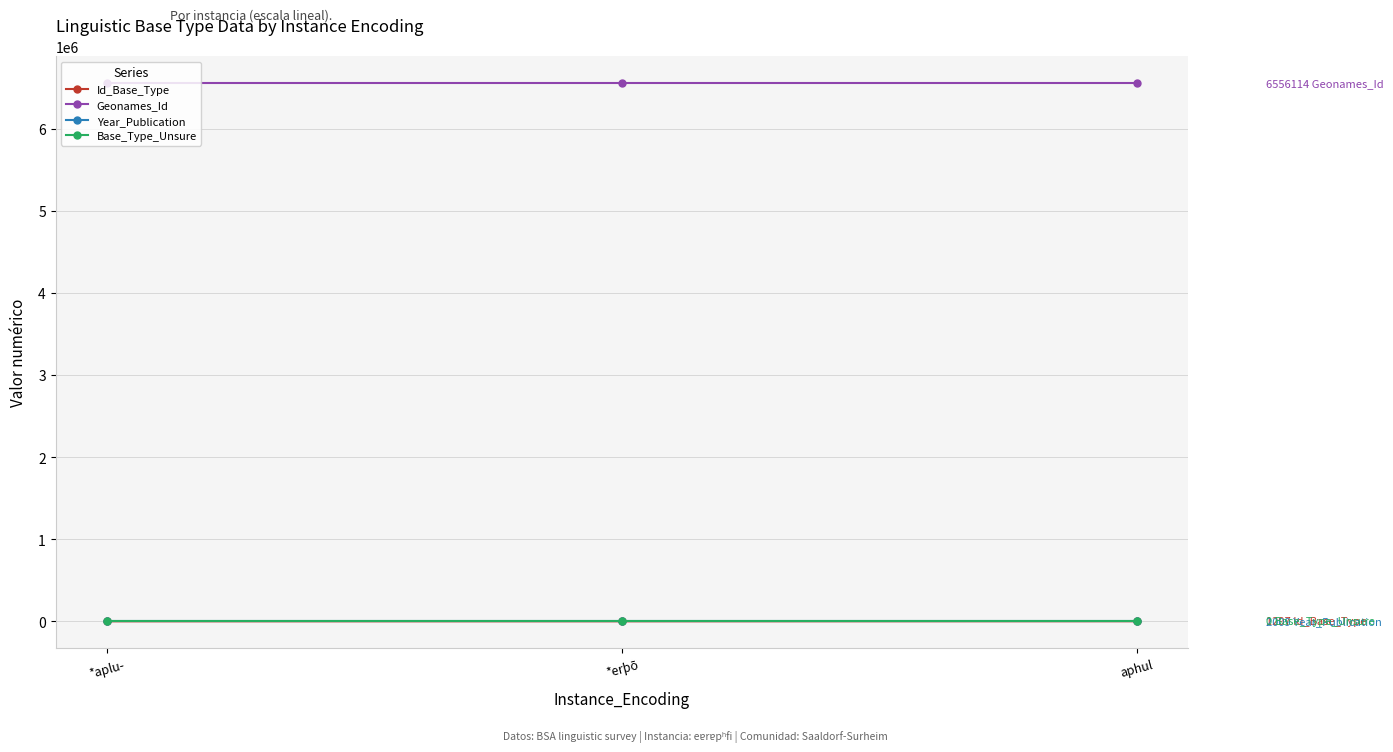

What is the difference between the highest and lowest values at aphul?

6556114